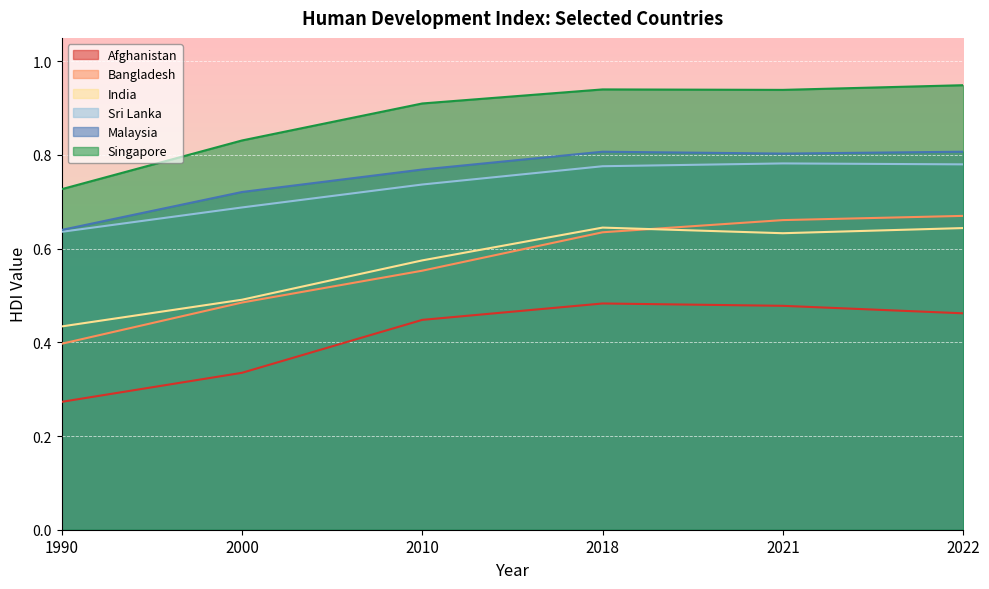

How many lines are shown in the chart?

6